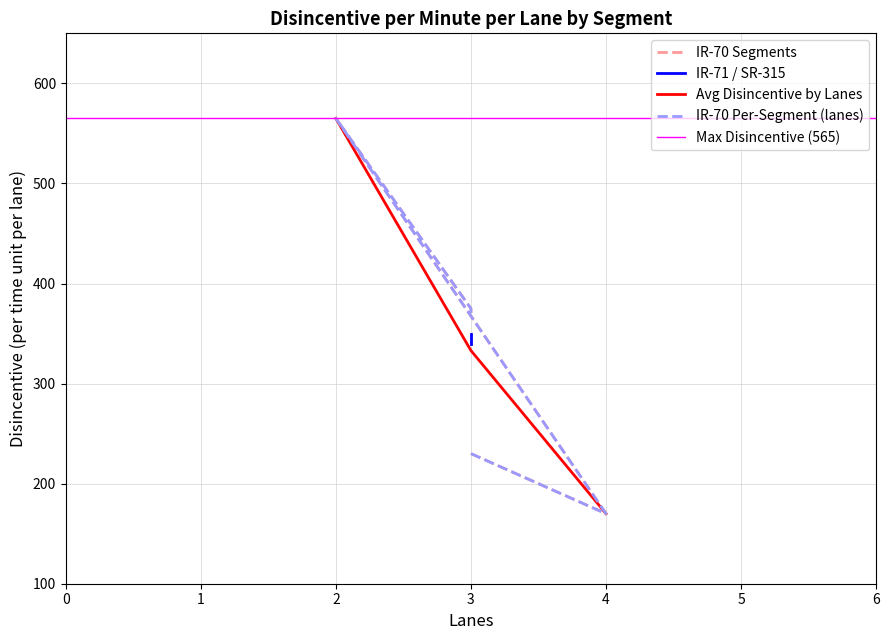

Count the number of values greater than 370.

2